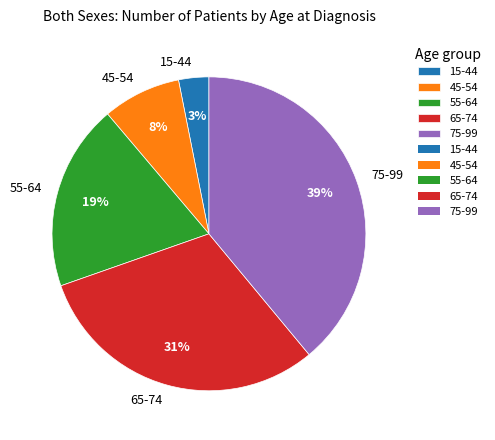

To the nearest percent, what portion does 75-99 represent?

39%